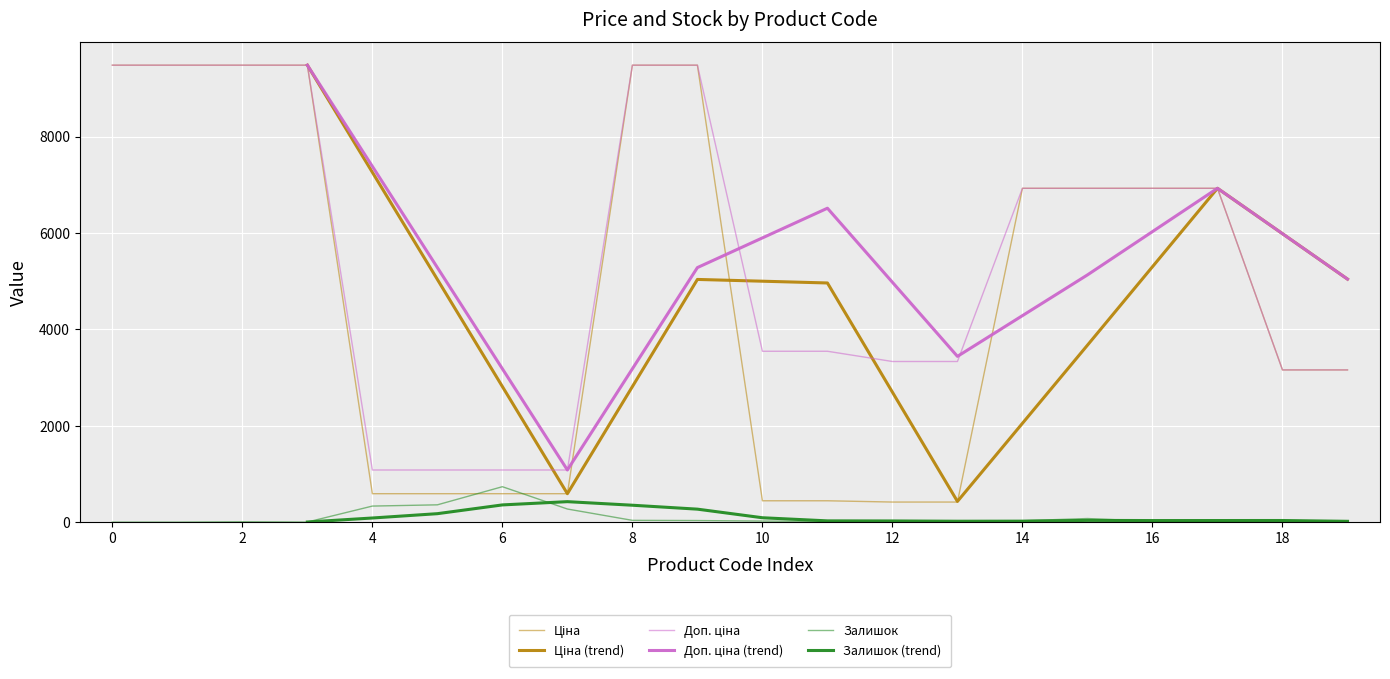

What is the sum of all Ціна values?

94977.9